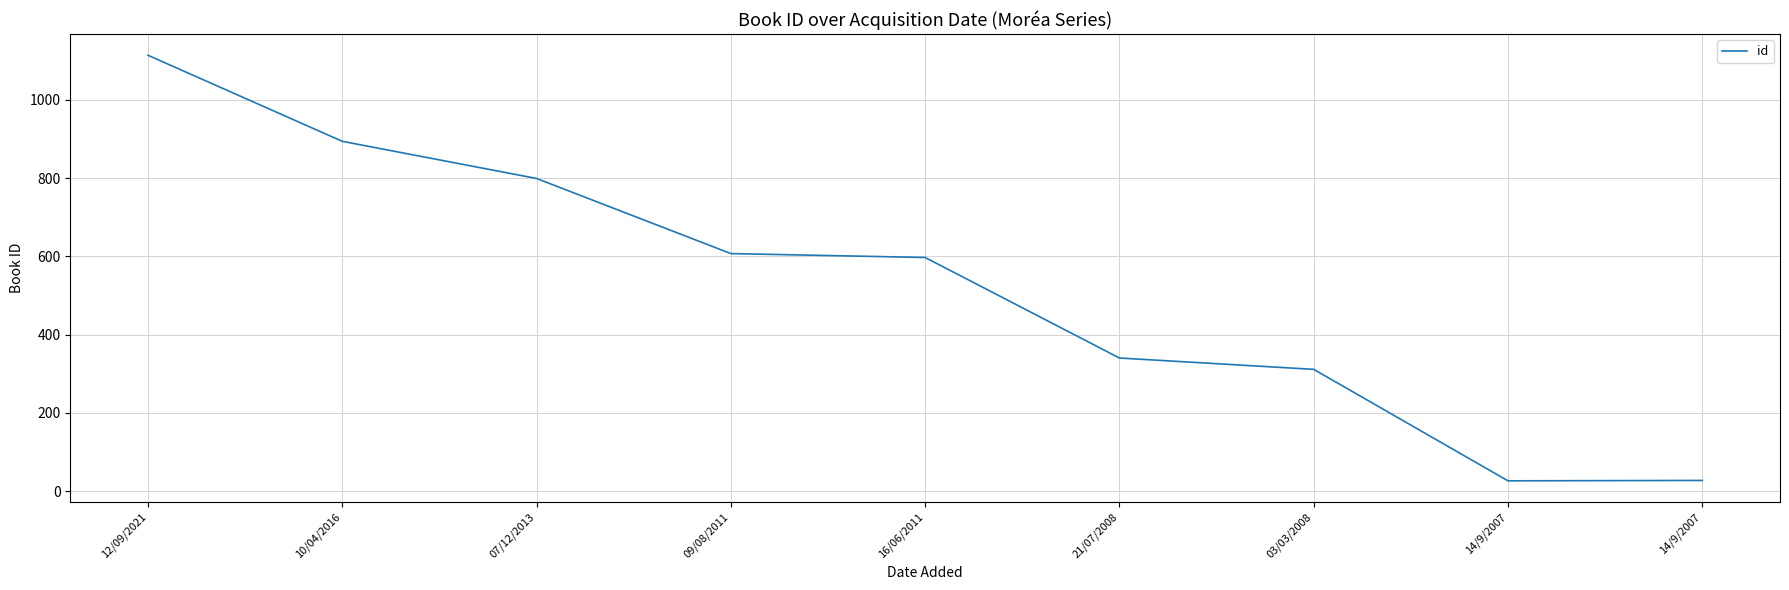

How many lines are shown in the chart?

1